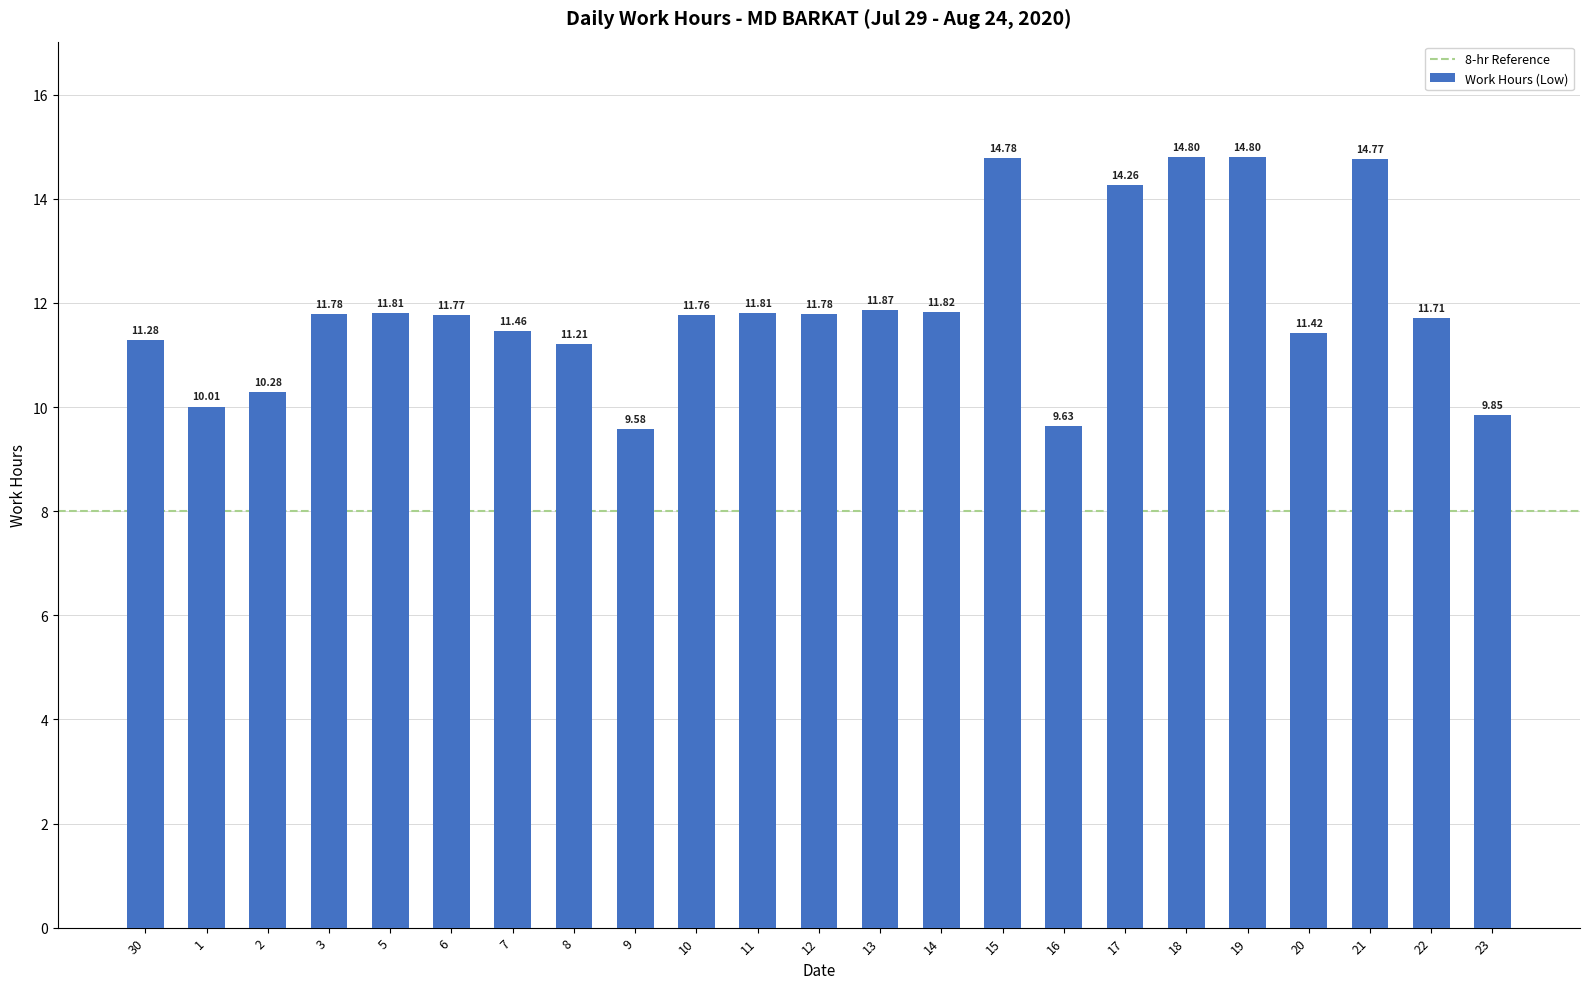

The chart shows a value of 3.4 at 23. True or false?

False